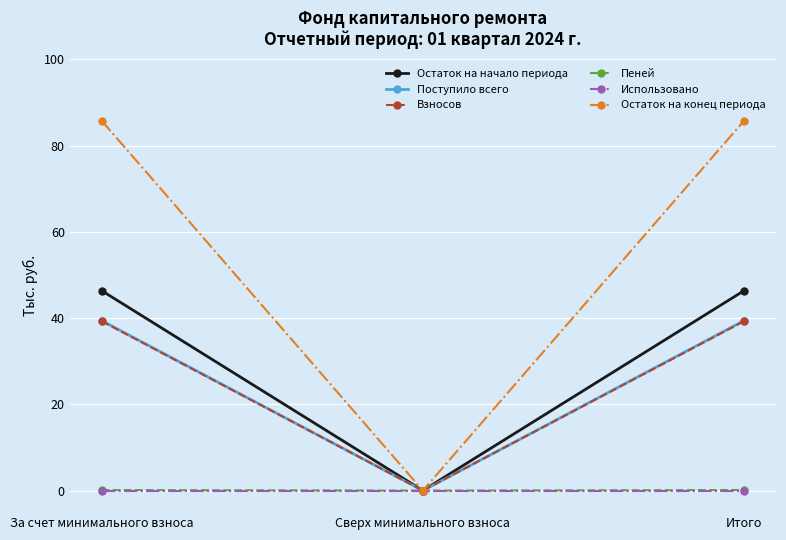

What are all the series names shown in the legend?

Остаток на начало периода, Поступило всего, Взносов, Пеней, Использовано, Остаток на конец периода